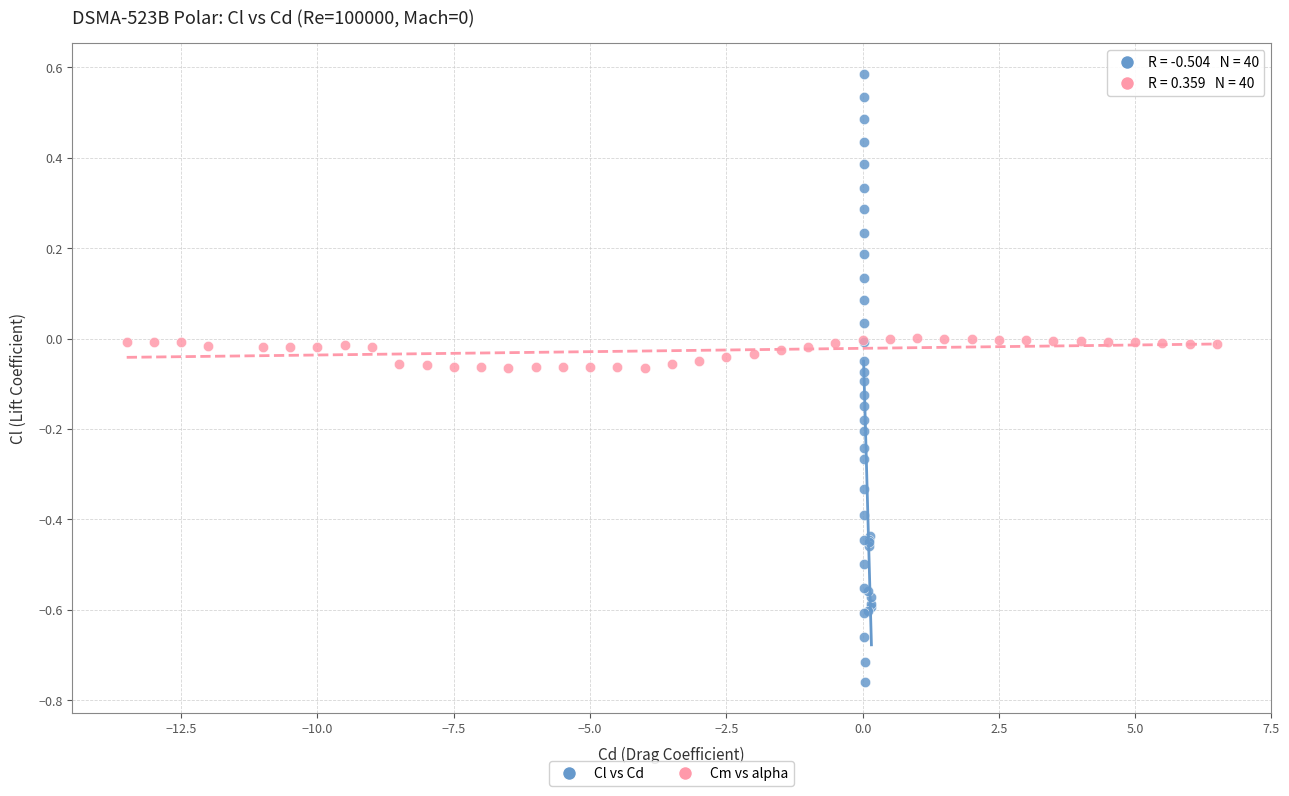

What are all the series names shown in the legend?

Cl vs Cd, Cm vs alpha